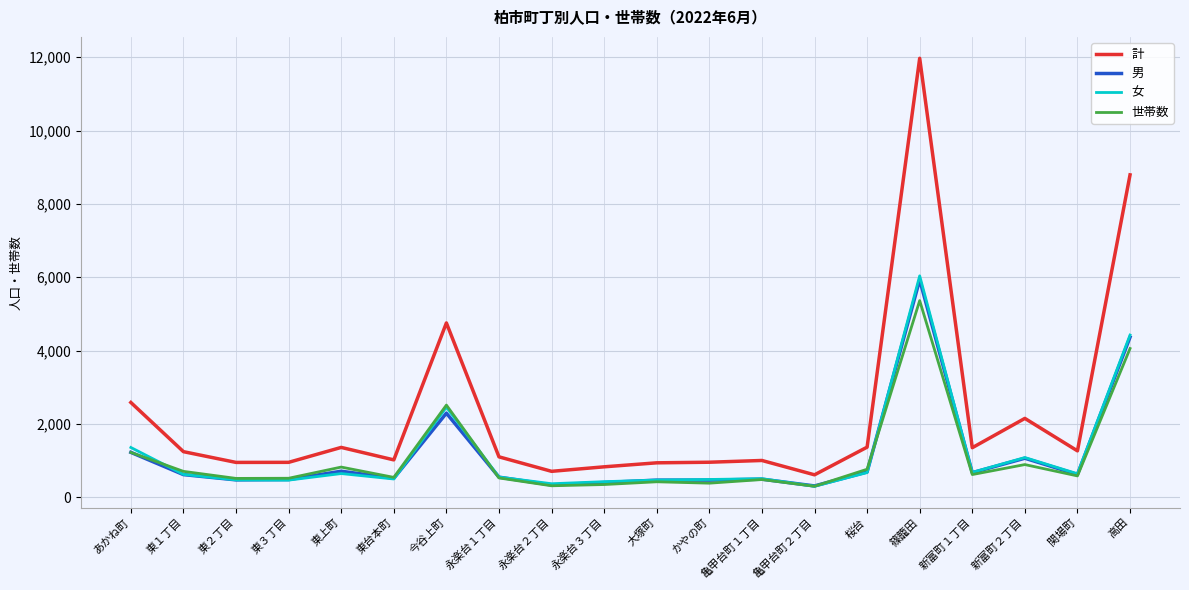

Where is the first local maximum for 女?

東上町